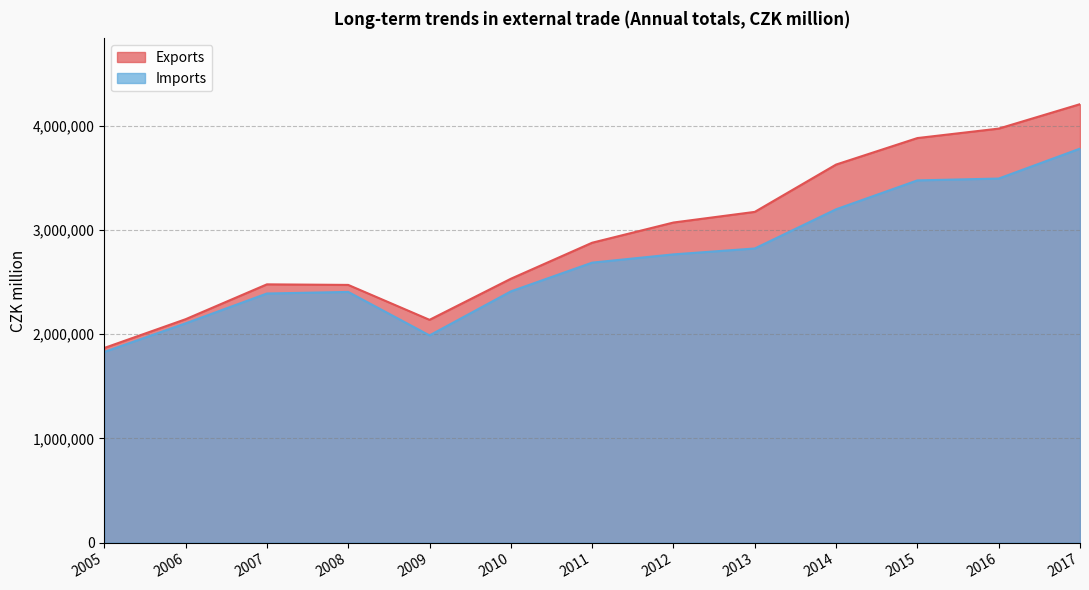

List the series in order of their peak value, lowest first.

Imports, Exports